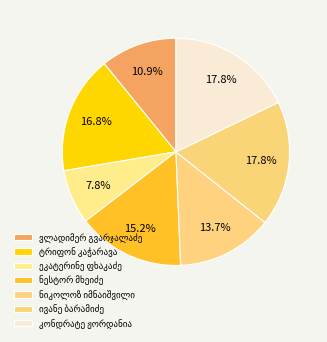

The კონდრატე ჟორდანია slice represents 18% of the pie. True or false?

True